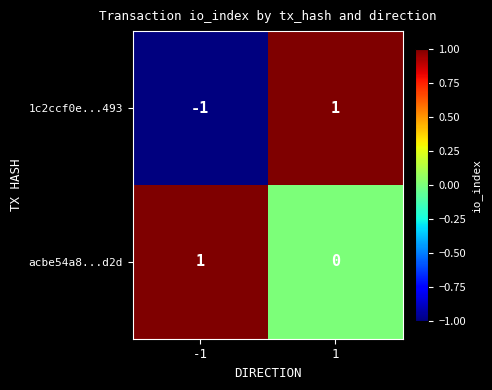

At how many categories does at least one series exceed 0?

2